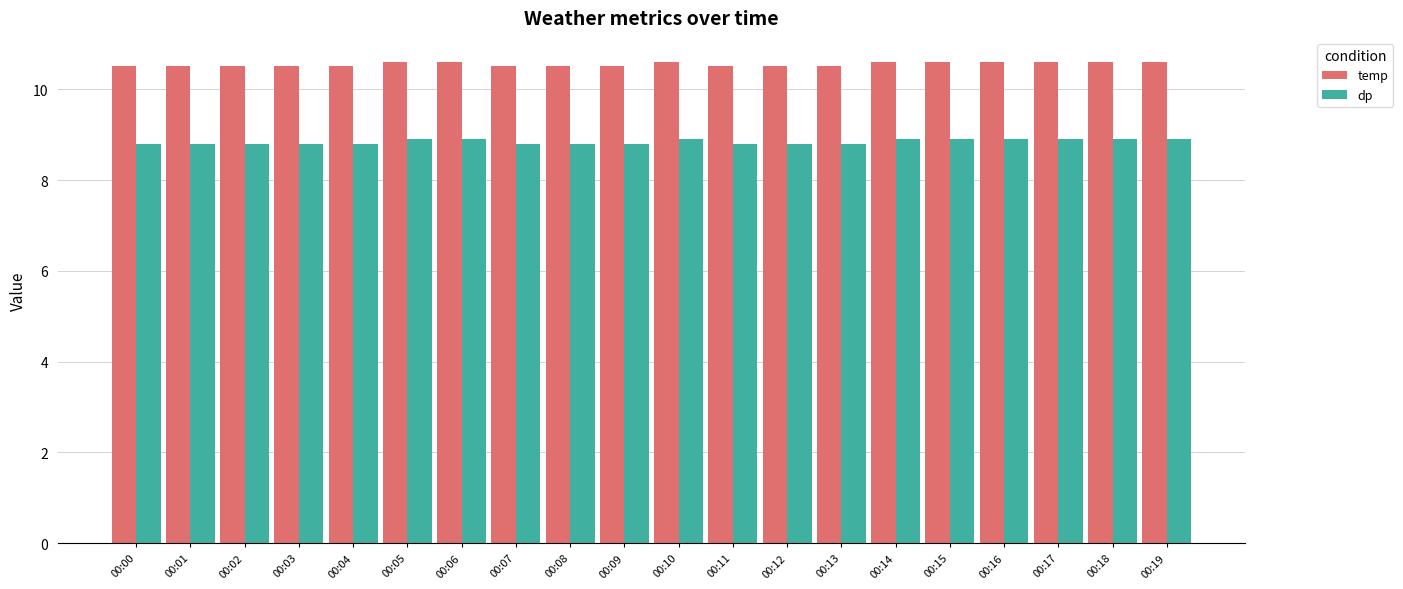

Reading left to right, transcribe all the data shown in this chart.

temp: 00:00=10.5	00:01=10.5	00:02=10.5	00:03=10.5	00:04=10.5	00:05=10.6	00:06=10.6	00:07=10.5	00:08=10.5	00:09=10.5	00:10=10.6	00:11=10.5	00:12=10.5	00:13=10.5	00:14=10.6	00:15=10.6	00:16=10.6	00:17=10.6	00:18=10.6	00:19=10.6
dp: 00:00=8.8	00:01=8.8	00:02=8.8	00:03=8.8	00:04=8.8	00:05=8.9	00:06=8.9	00:07=8.8	00:08=8.8	00:09=8.8	00:10=8.9	00:11=8.8	00:12=8.8	00:13=8.8	00:14=8.9	00:15=8.9	00:16=8.9	00:17=8.9	00:18=8.9	00:19=8.9